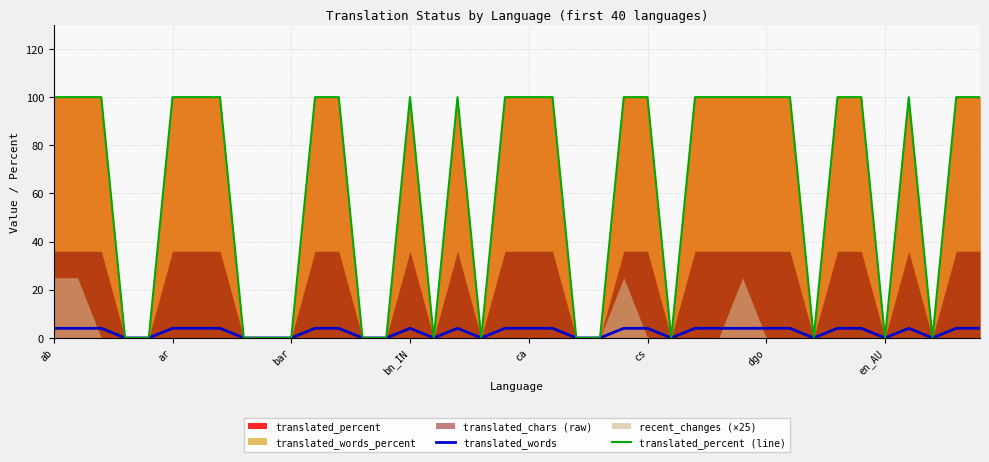

Is the value of translated_words at dgo greater than the value of translated_percent (line) at 22?

Yes